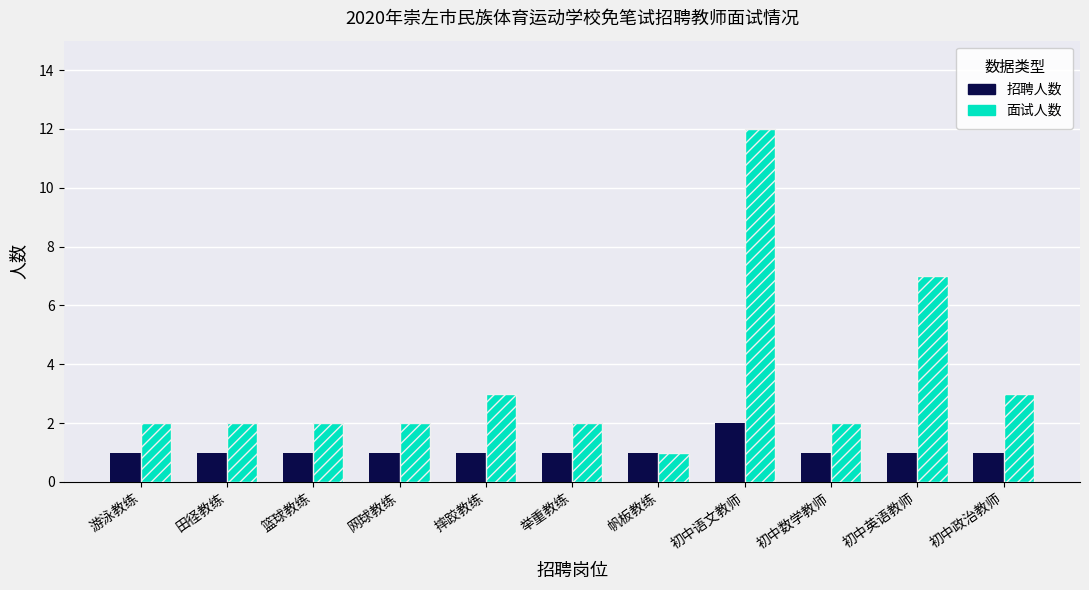

Does the chart contain any negative values?

No